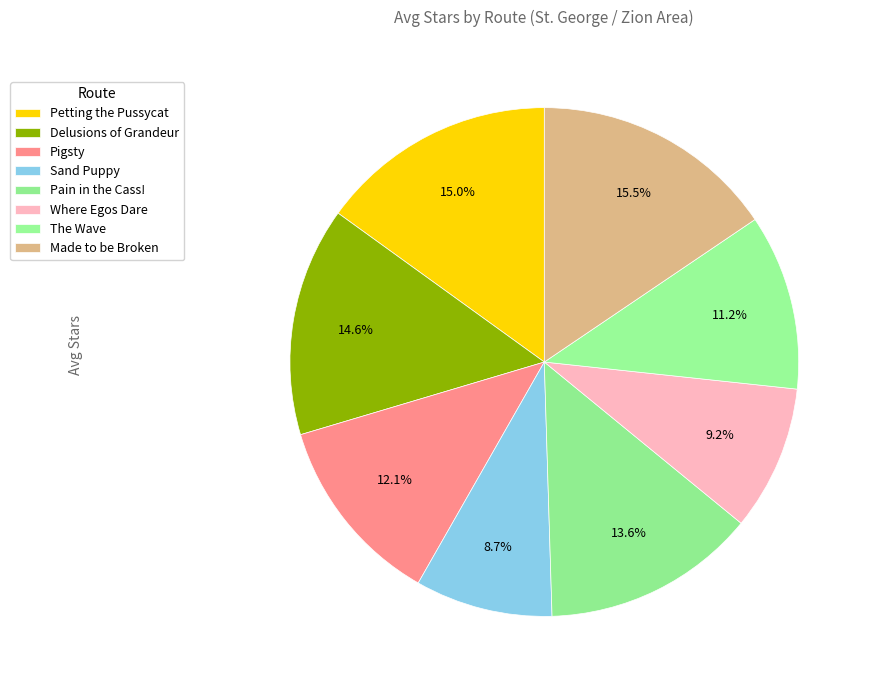

The The Wave slice represents 5% of the pie. True or false?

False